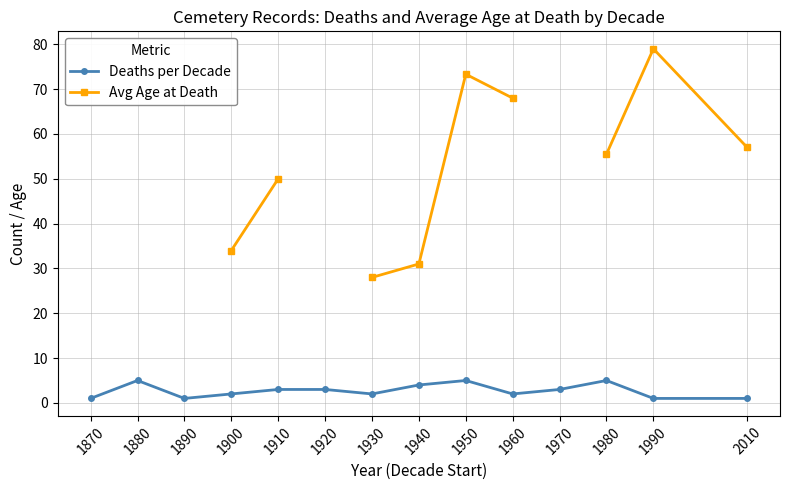

At which category is the sum across all series the highest?

1990